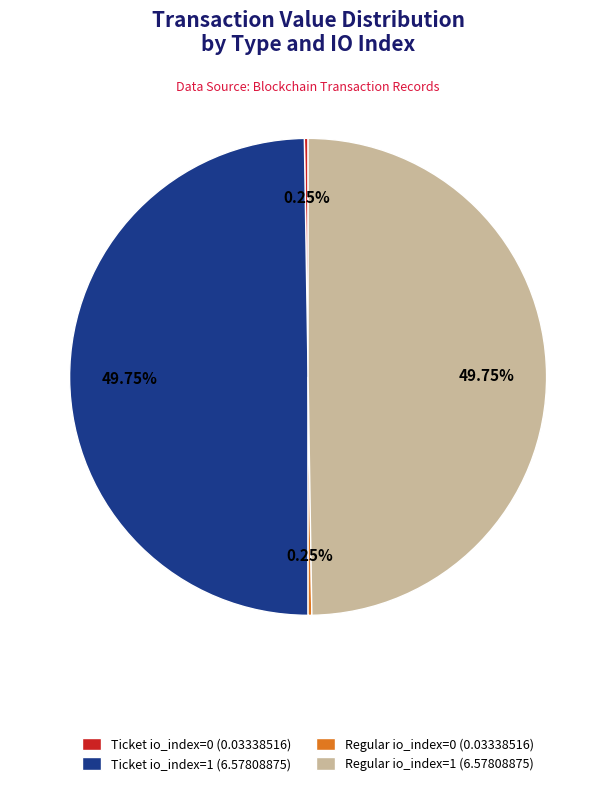

To the nearest percent, what is the average slice percentage?

25%